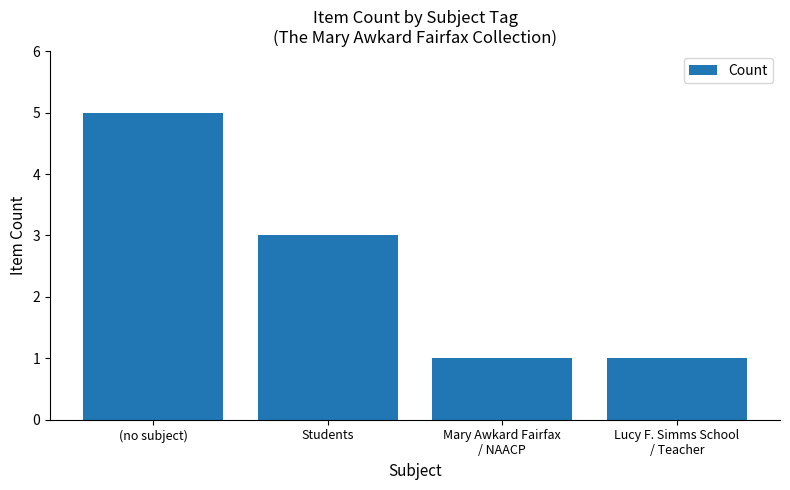

Which label corresponds to the largest value in the chart?

(no subject)